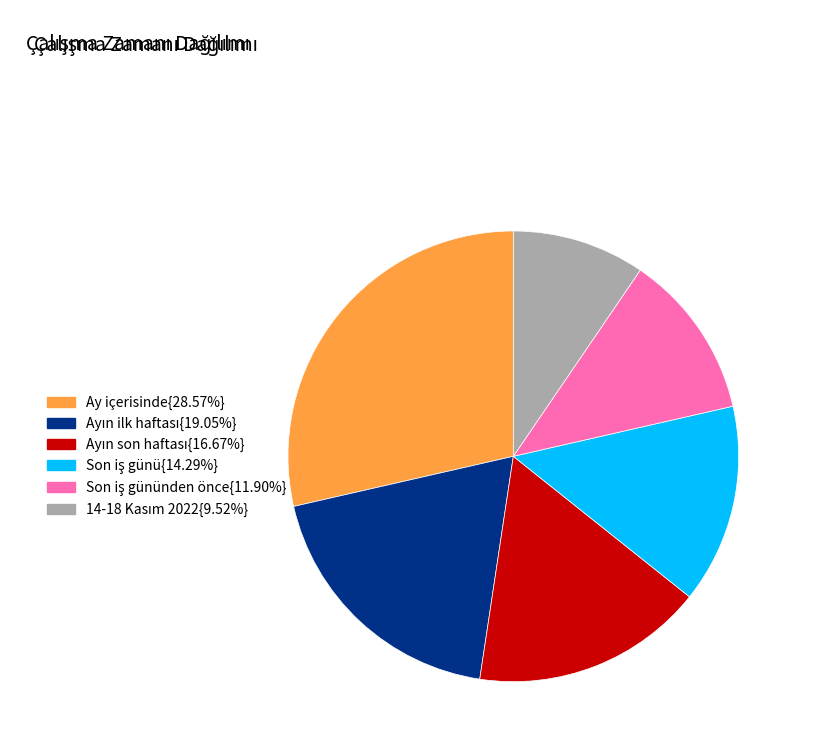

Does Ay içerisinde{28.57%} account for over 50% of the chart?

No